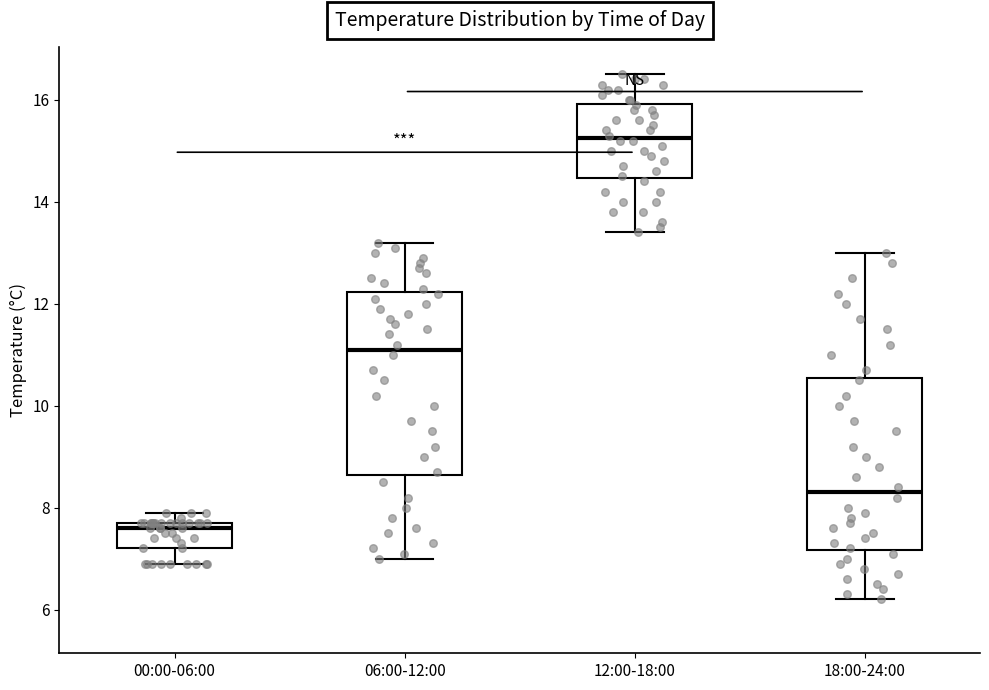

Which box's median line is the lowest?

00:00-06:00